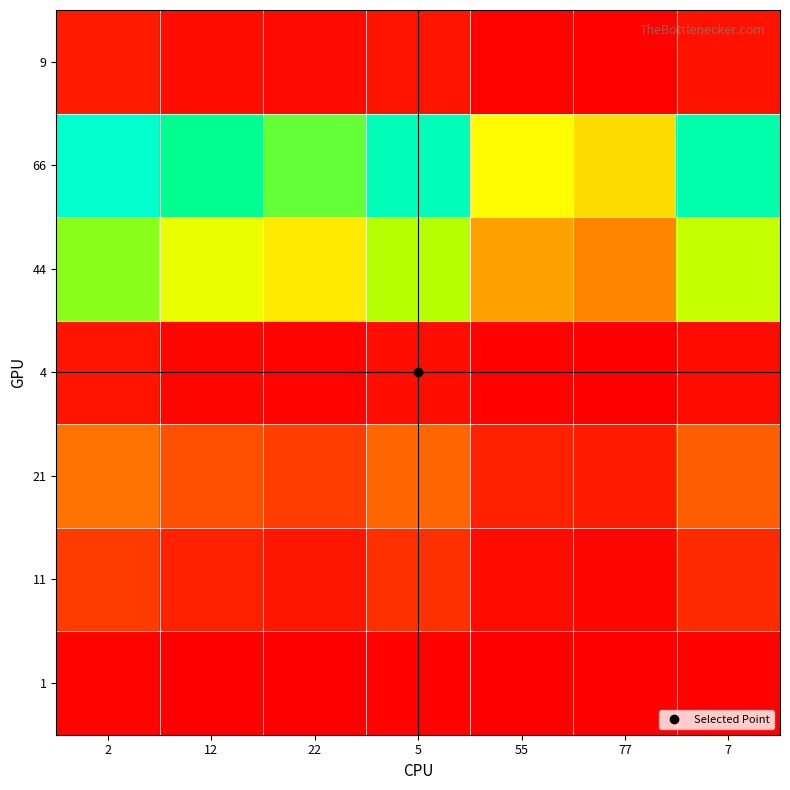

At 22, list the series in order from smallest to largest.

1, 4, 9, 11, 21, 44, 66